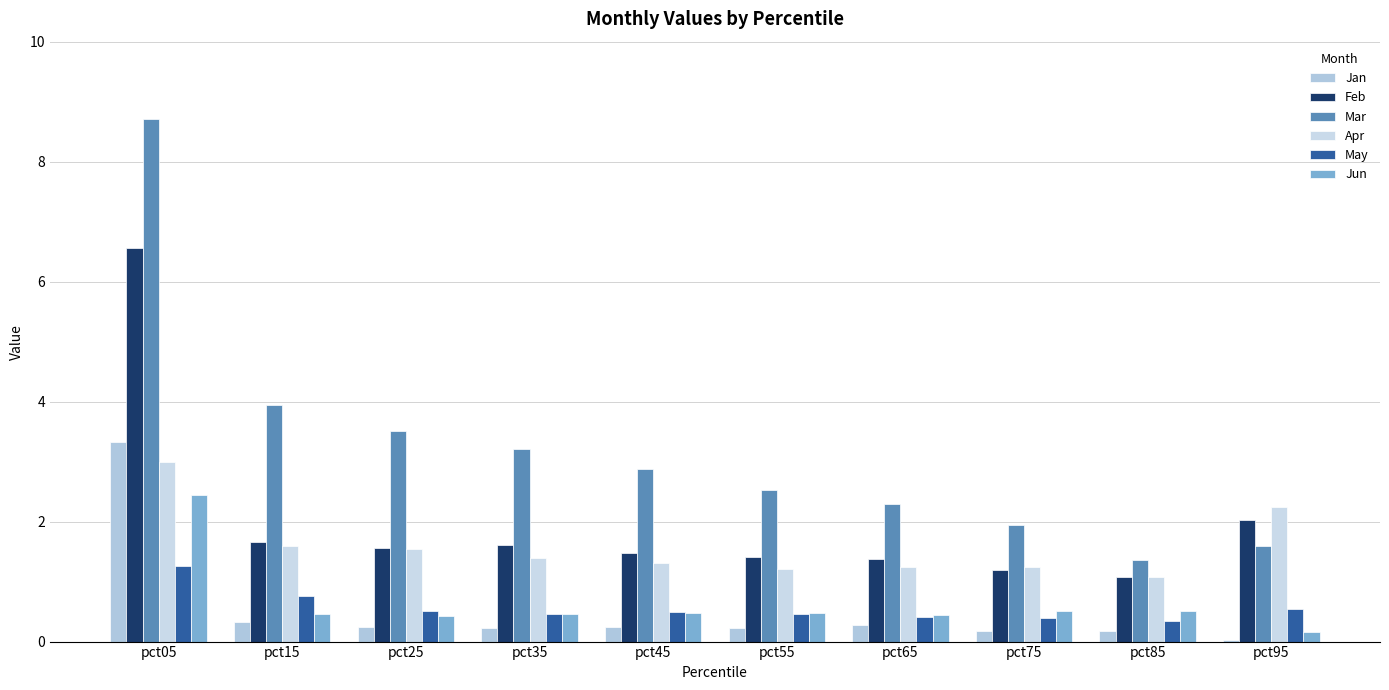

Between pct05 and pct55, which is larger?

pct05